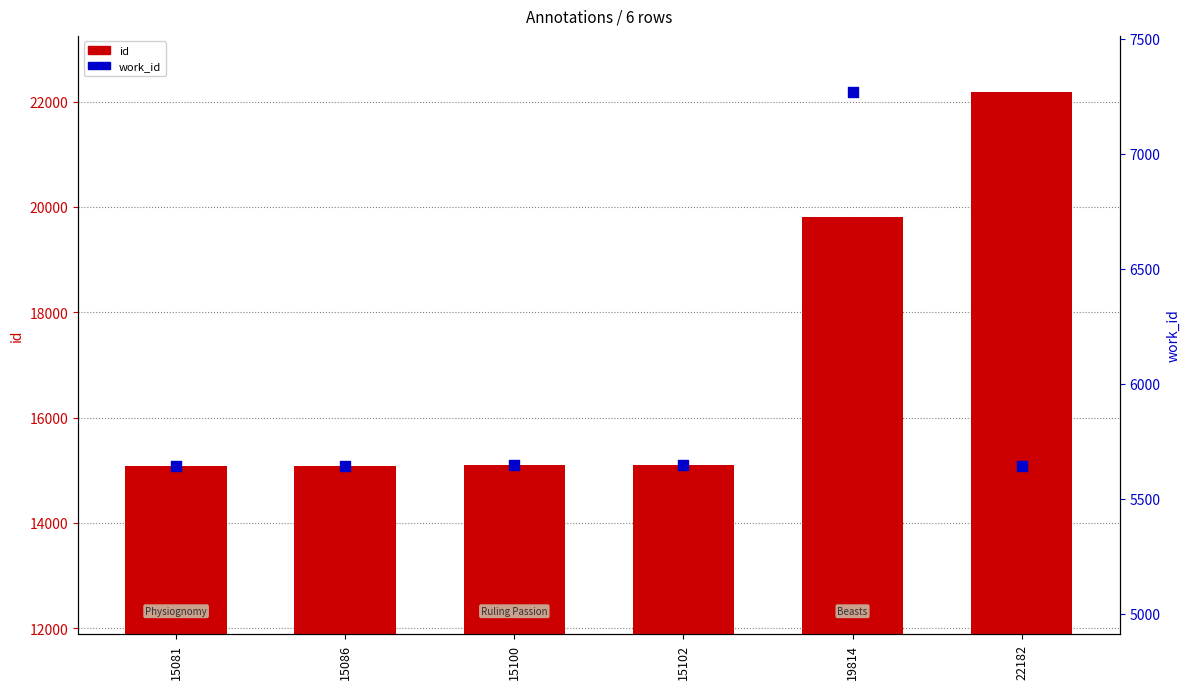

What are all the series names shown in the legend?

id, work_id